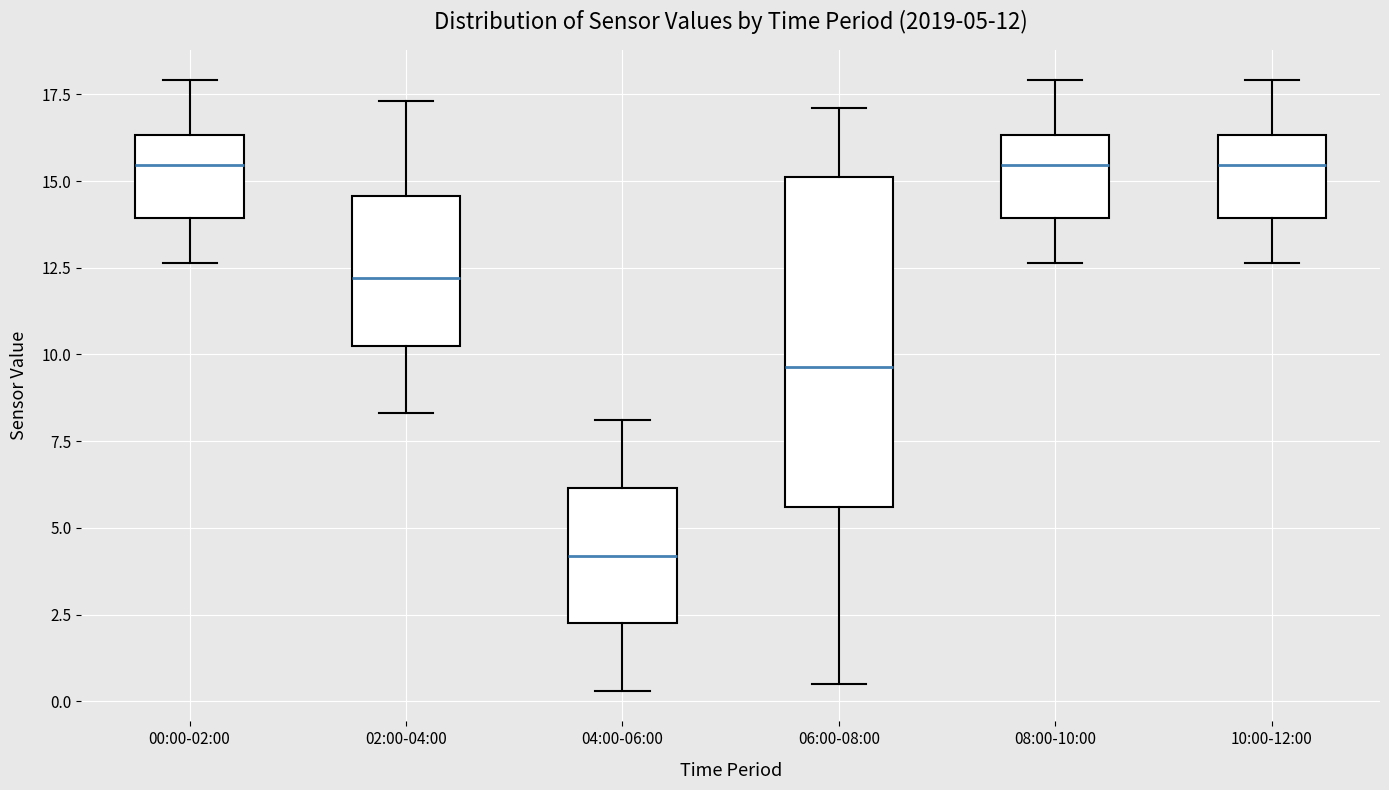

Which box is the tallest, from its lower edge to its upper edge?

06:00-08:00